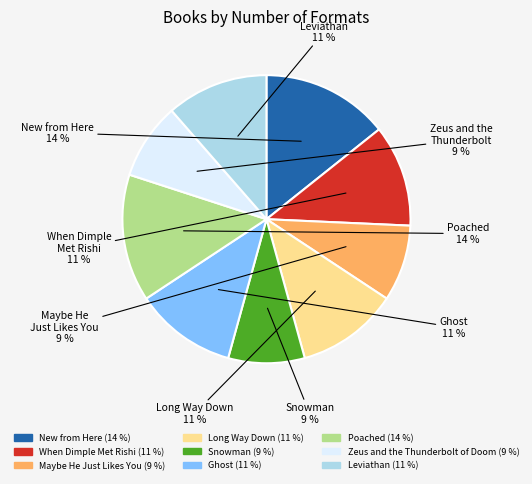

Combined, do Maybe He Just Likes You and Long Way Down account for over 50%?

No